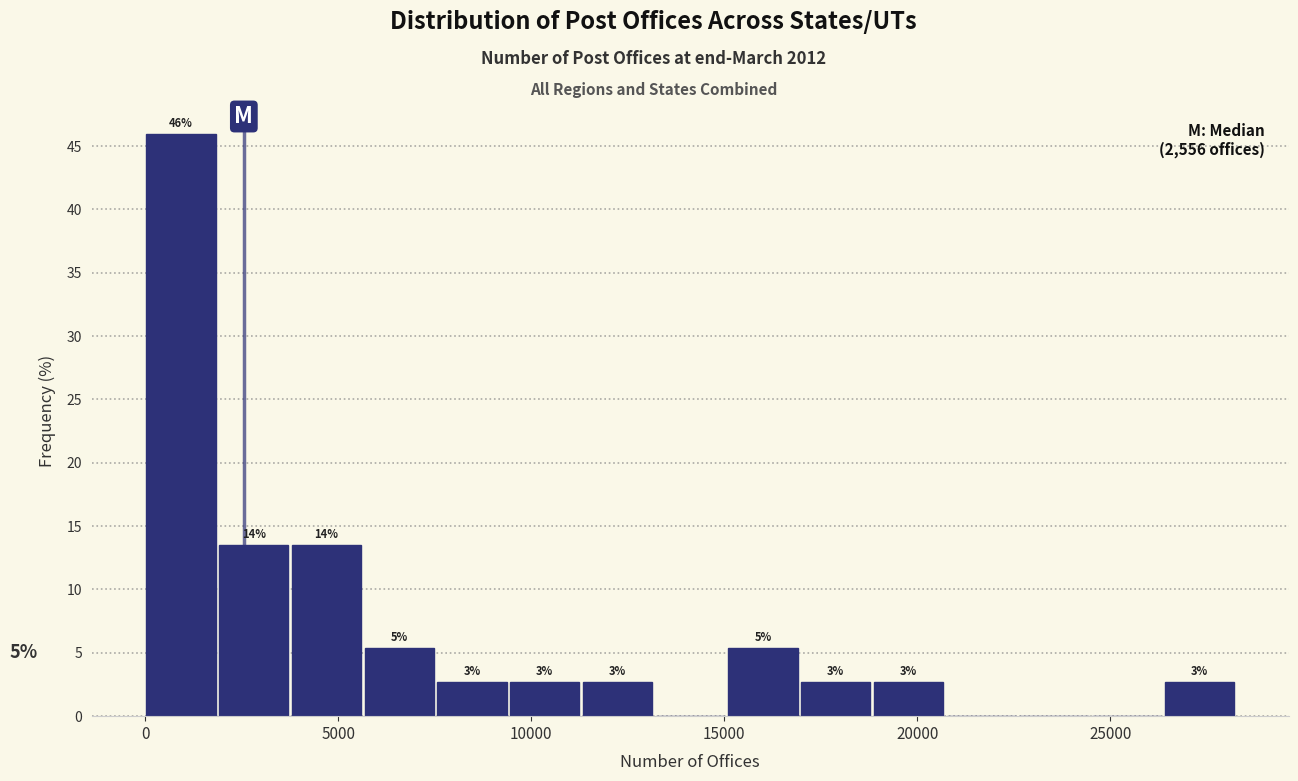

Read against the x-axis, roughly where is the centre of the tallest bar?

1000